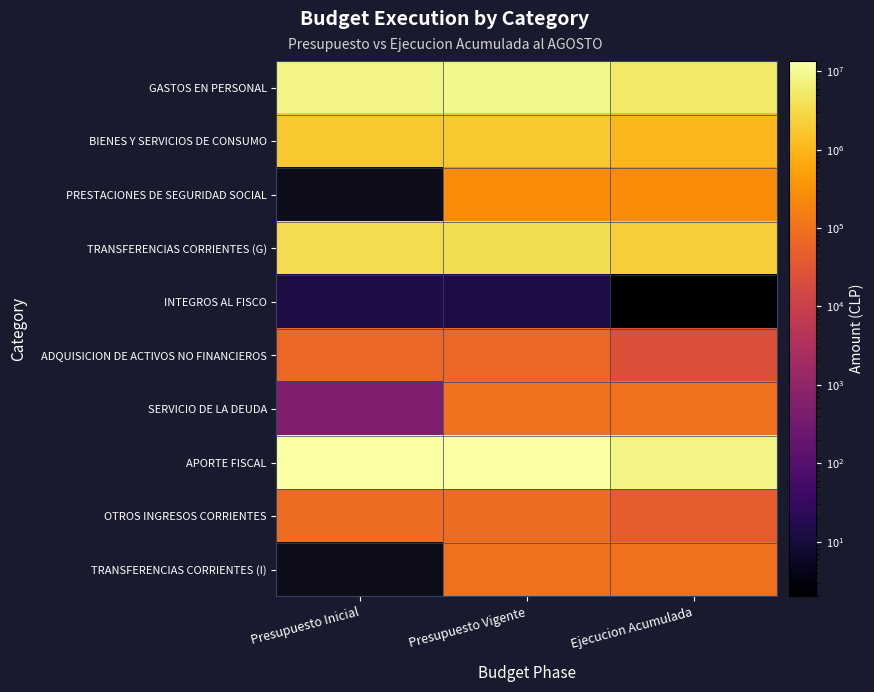

Rank the series at Presupuesto Vigente from highest to lowest value.

APORTE FISCAL, GASTOS EN PERSONAL, TRANSFERENCIAS CORRIENTES (G), BIENES Y SERVICIOS DE CONSUMO, PRESTACIONES DE SEGURIDAD SOCIAL, SERVICIO DE LA DEUDA, TRANSFERENCIAS CORRIENTES (I), OTROS INGRESOS CORRIENTES, ADQUISICION DE ACTIVOS NO FINANCIEROS, INTEGROS AL FISCO